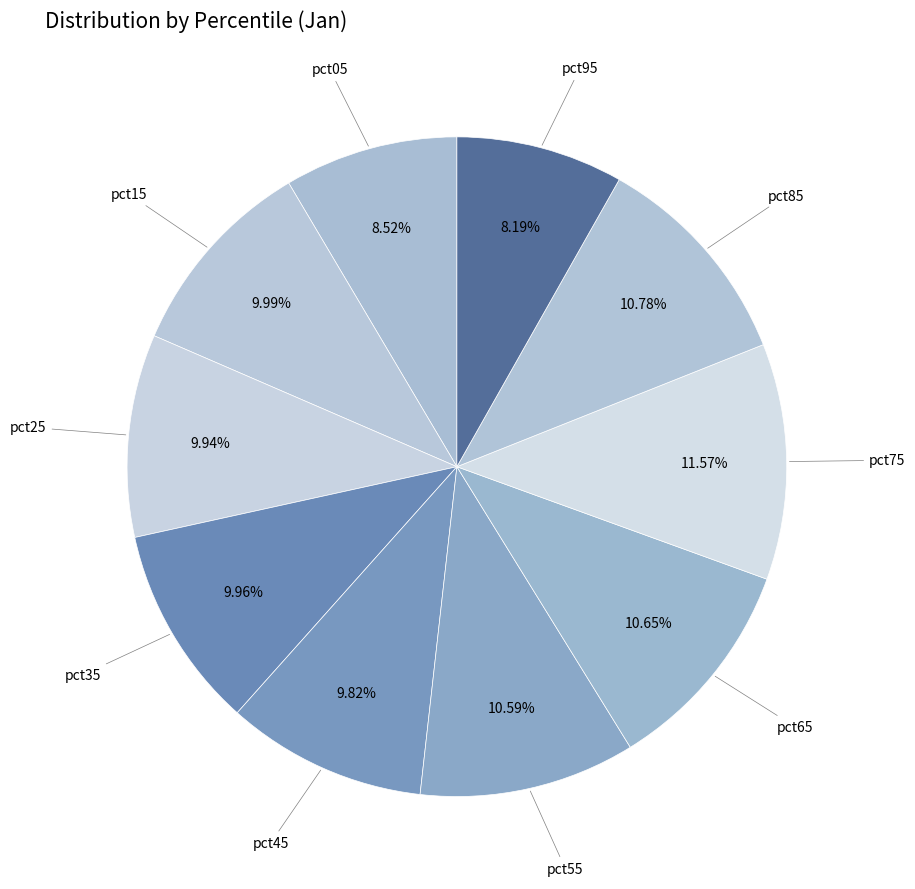

How many segments does this pie chart have?

10